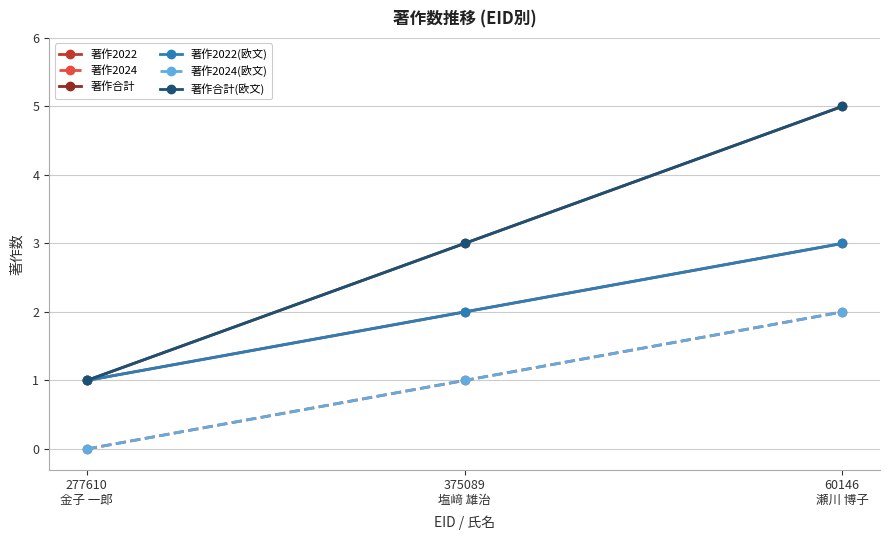

What is the approximate value of 著作2022 at 60146
瀬川 博子?

3